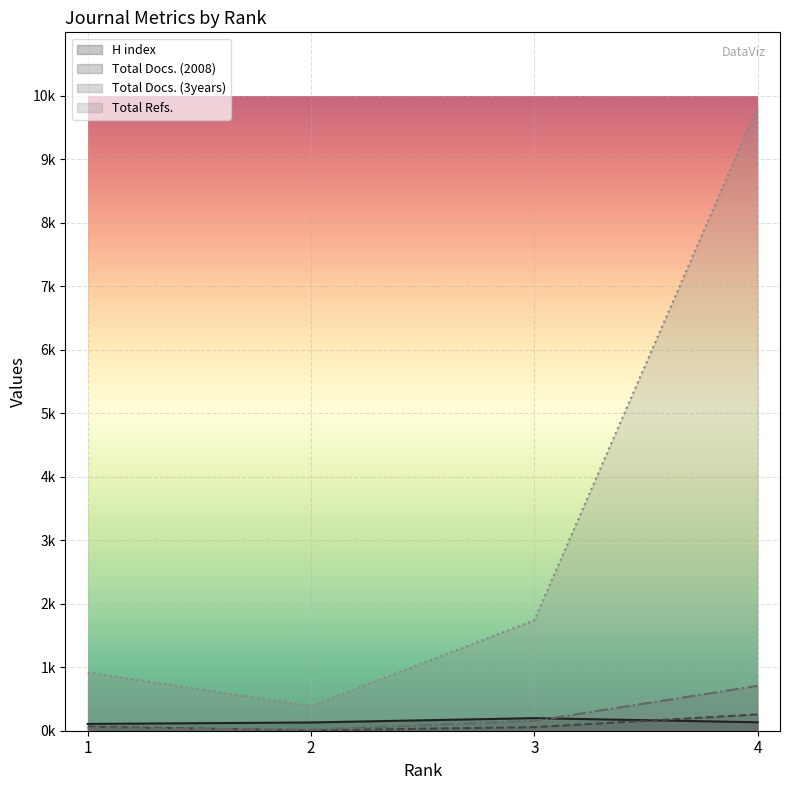

Reading left to right, extract all data points from this chart.

H index: 107	130	198	133
Total Docs. (2008): 63	6	56	256
Total Docs. (3years): 41	17	156	707
Total Refs.: 918	389	1740	9826